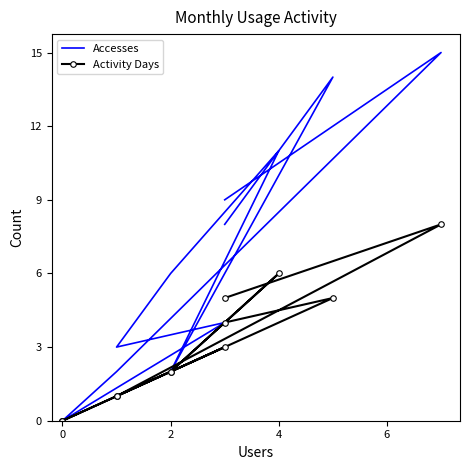

True or false: Accesses has a value of 10 at 0.

False